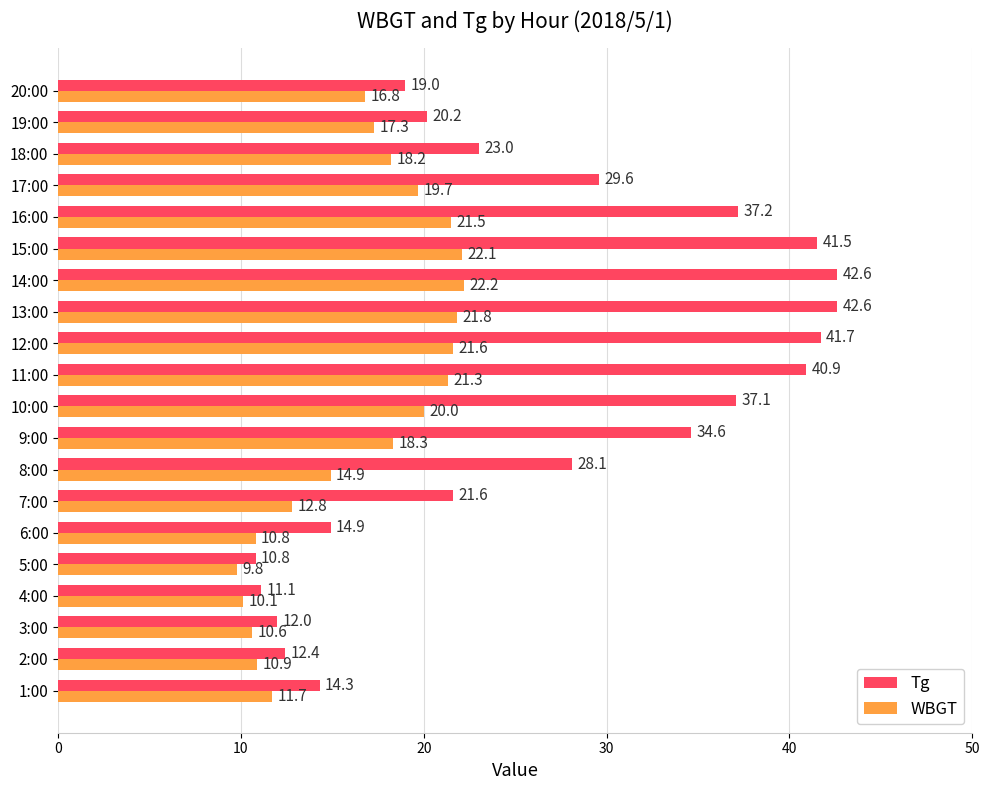

Which series has the largest total across all categories?

Tg